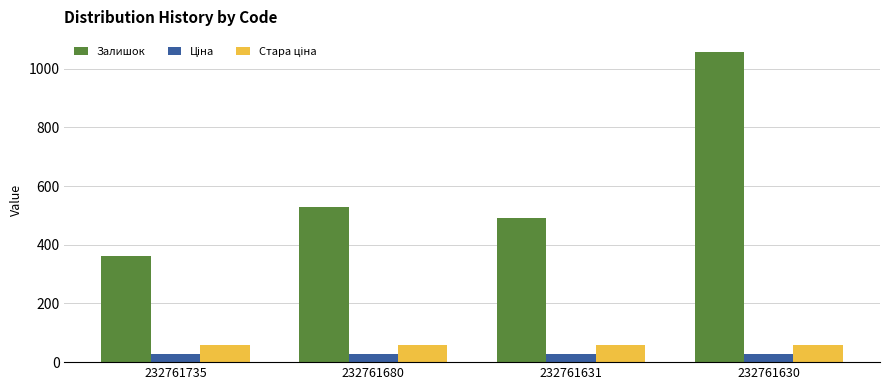

What is the smallest value displayed?

27.0